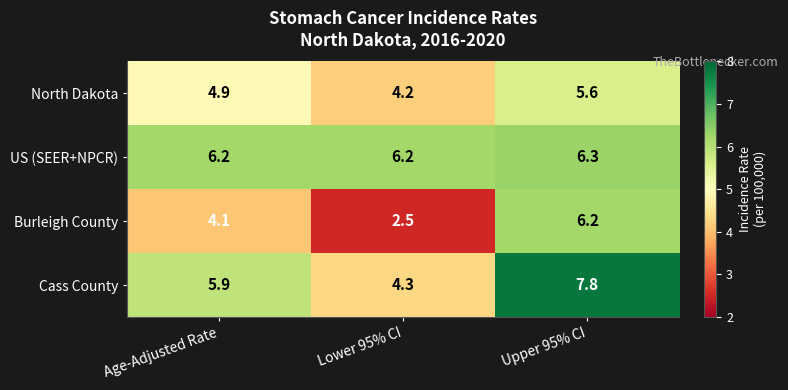

Is it true that Cass County equals 2.2 at Lower 95% CI?

False